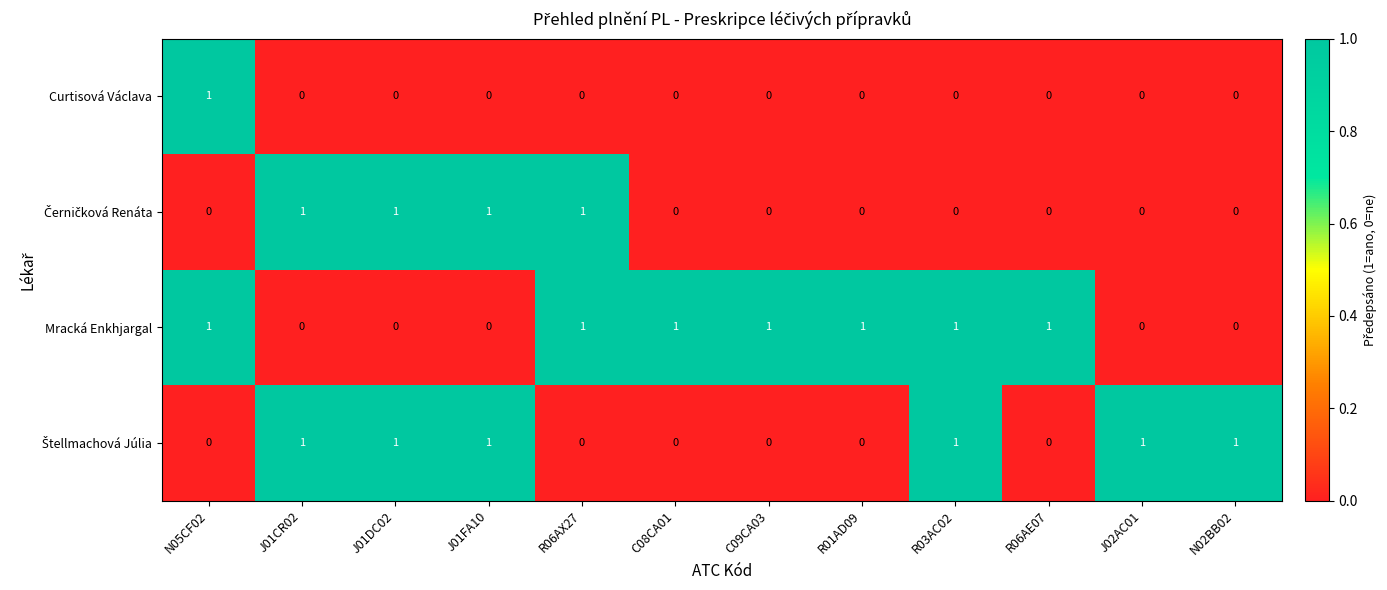

At how many categories does at least one series exceed 0?

12